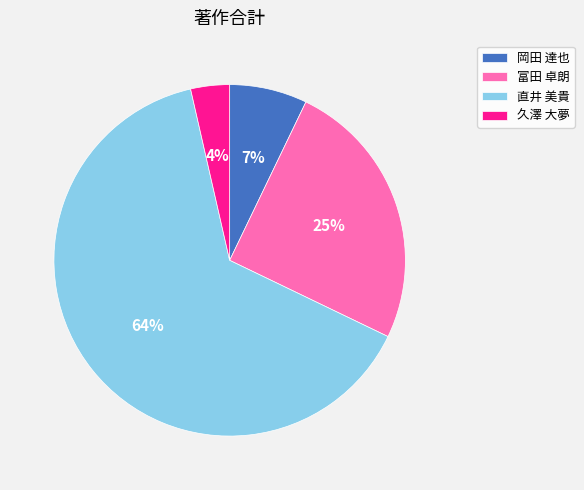

Count the number of slices in the pie.

4